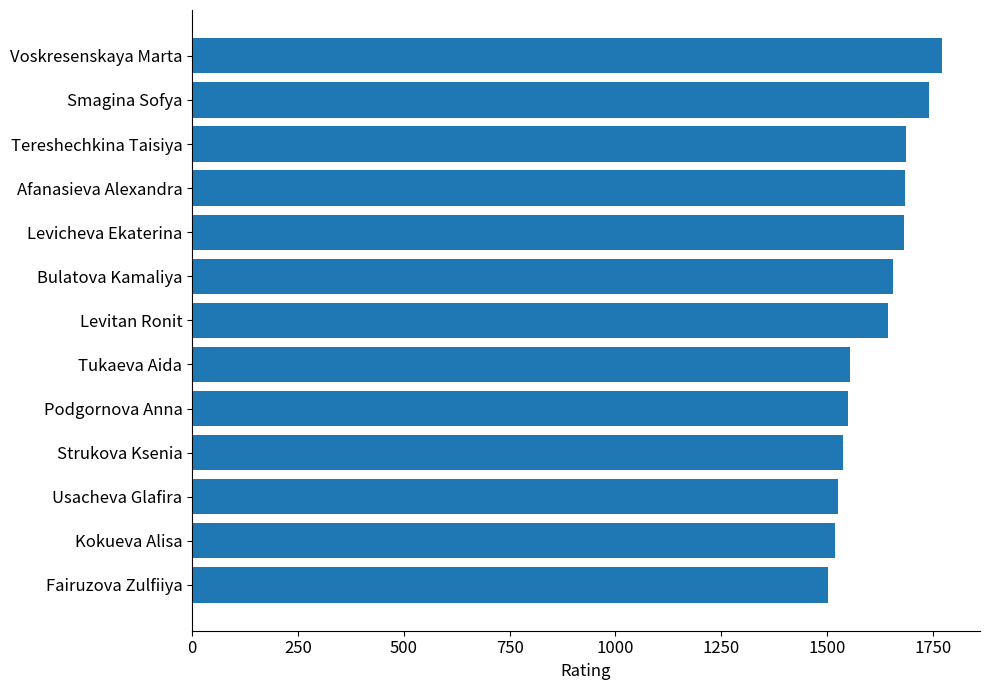

What is the change in value from Bulatova Kamaliya to Podgornova Anna?

-107